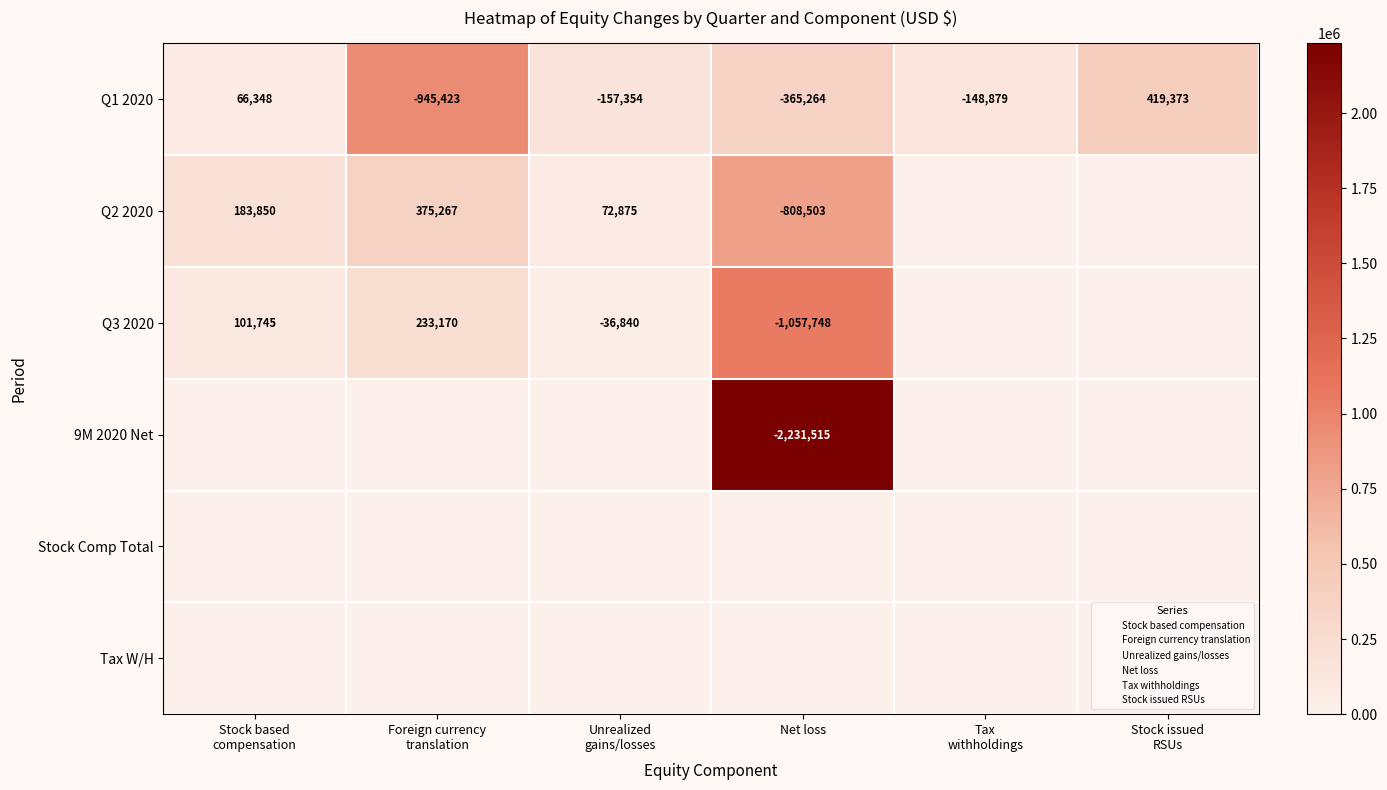

What is the difference between the maximum and minimum values in the 9M 2020 Net series?

2231515